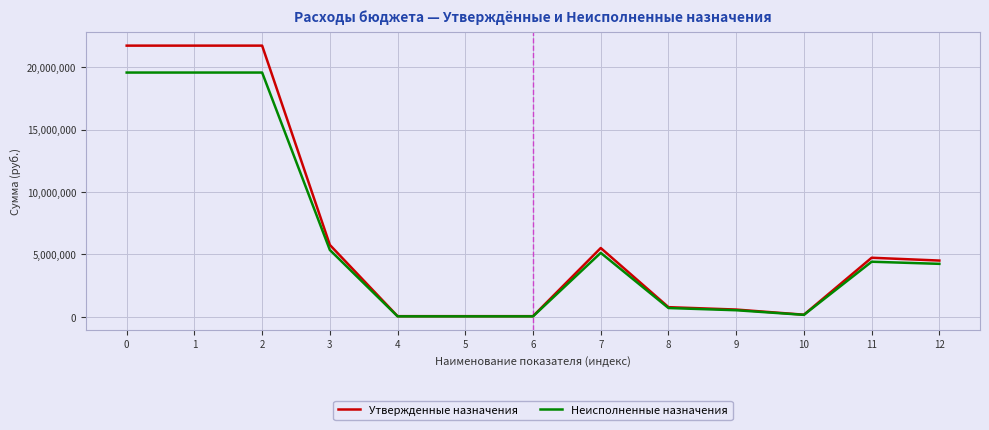

The value of Неисполненные назначения at 5 is 43829.0. True or false?

True